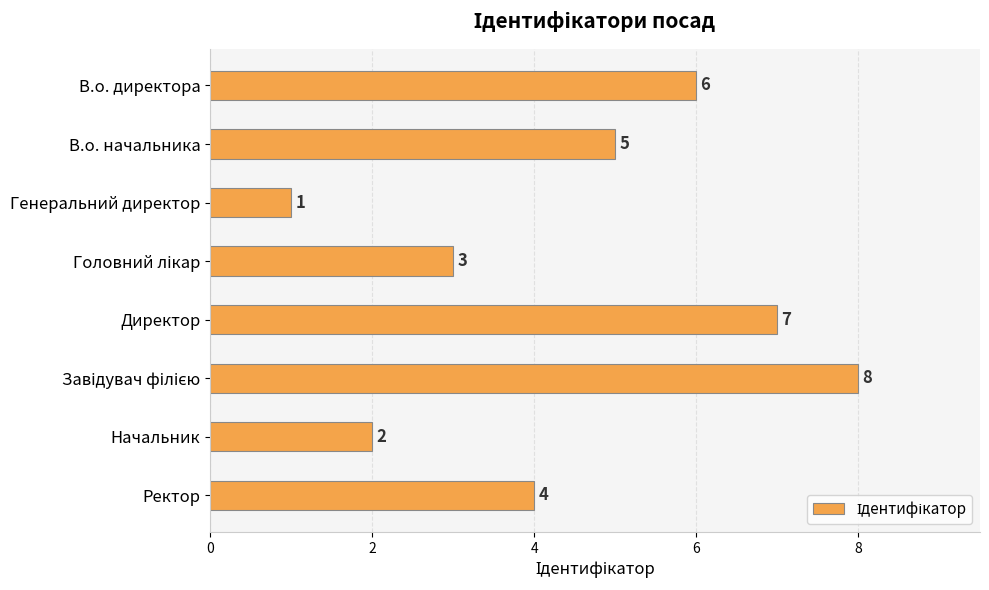

What is the sum of all values?

36